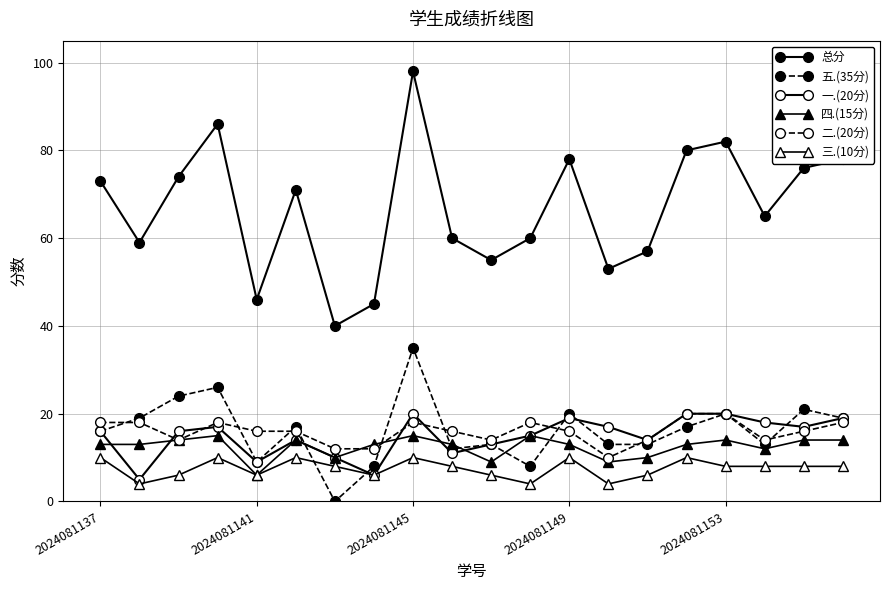

How many lines are shown in the chart?

6